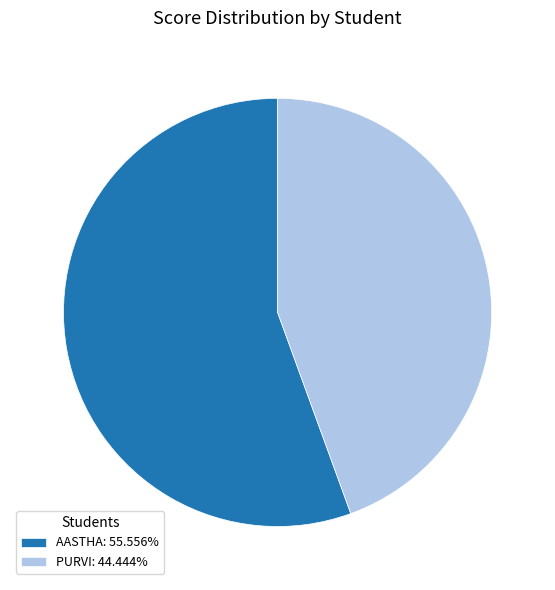

Is there a majority slice in this chart?

Yes